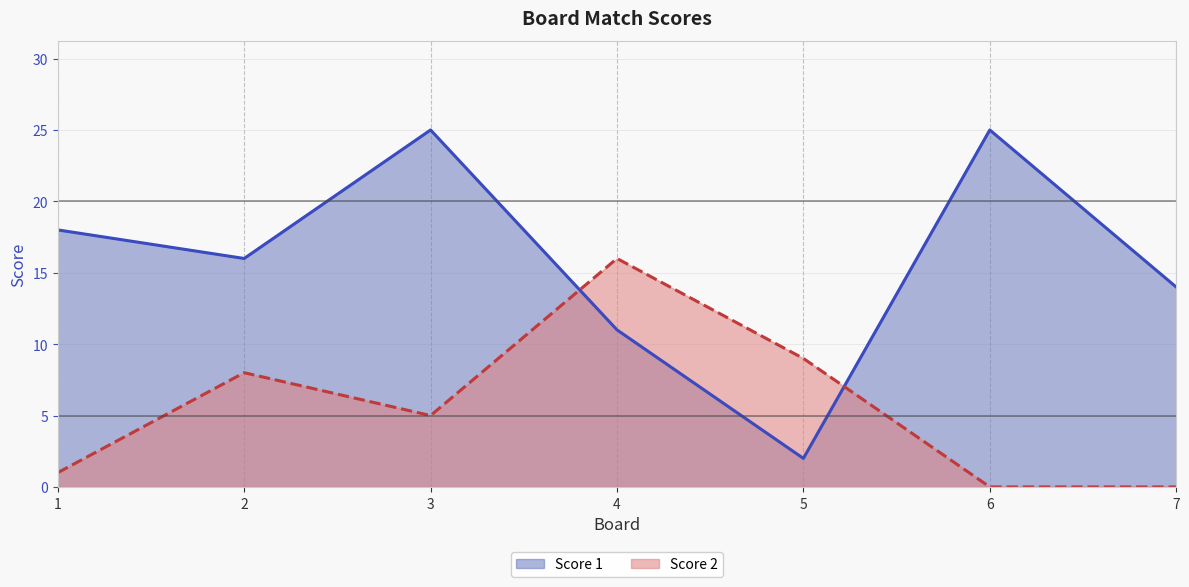

What is the average value of the Score 1 series?

16